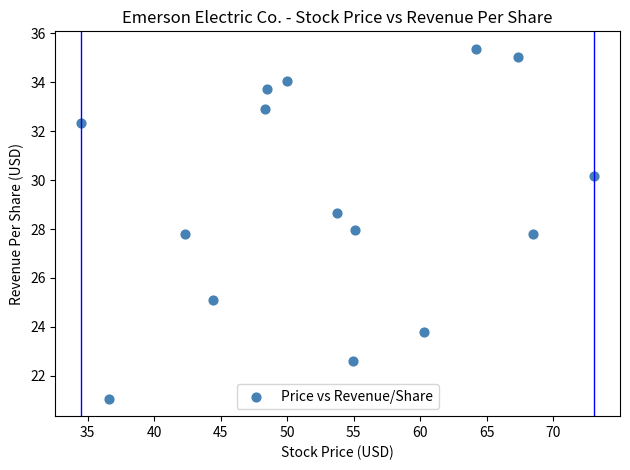

What is the range of X values (max minus min)?

38.6